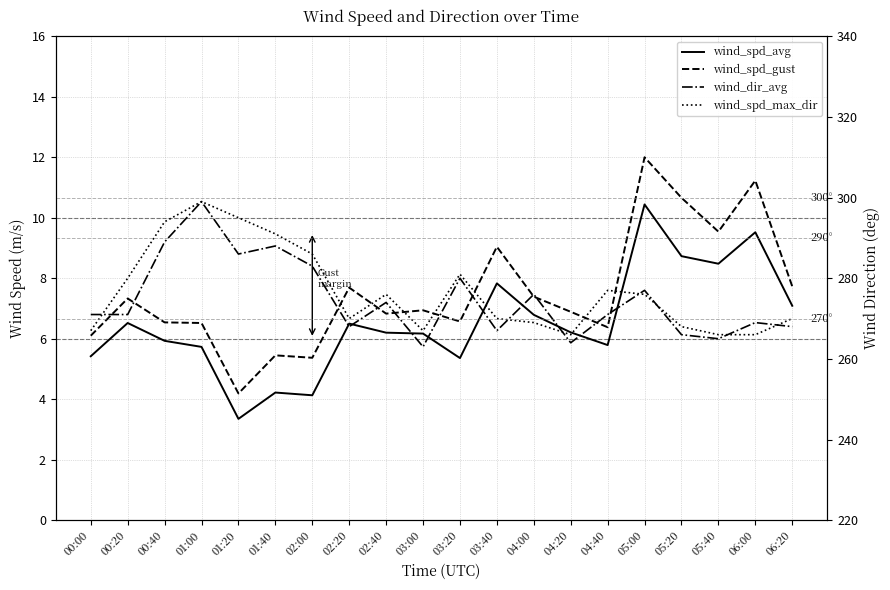

What is the total value across all series at 06:00?

555.8